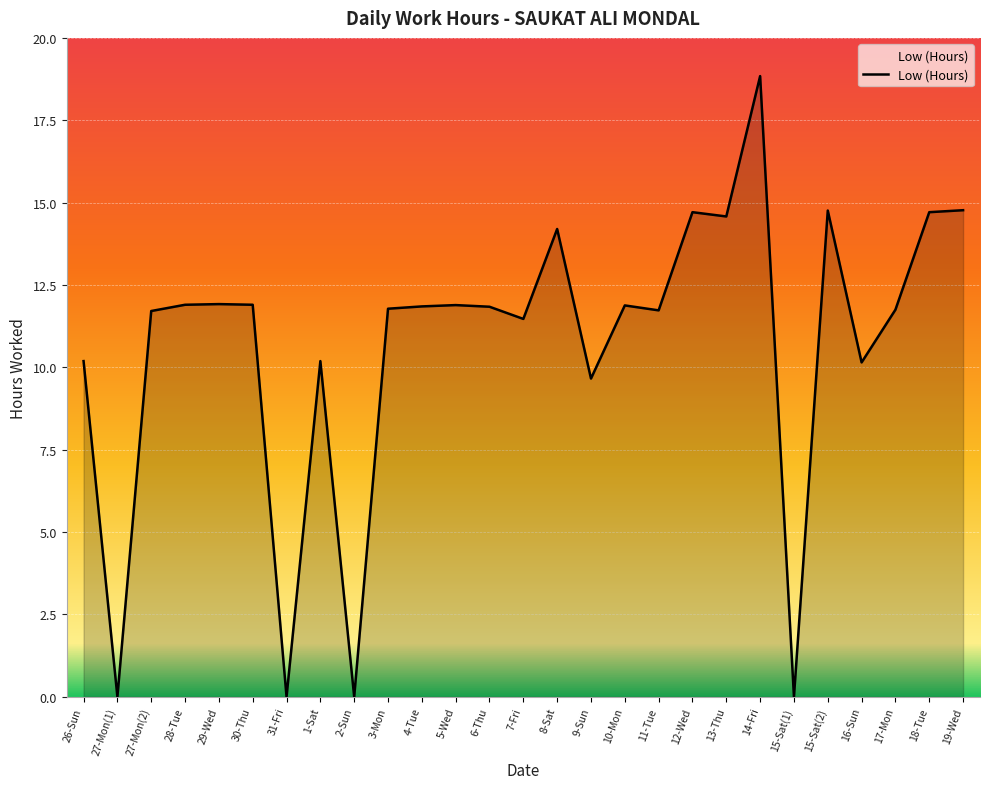

What is the difference between the values at 31-Fri and 3-Mon?

11.8